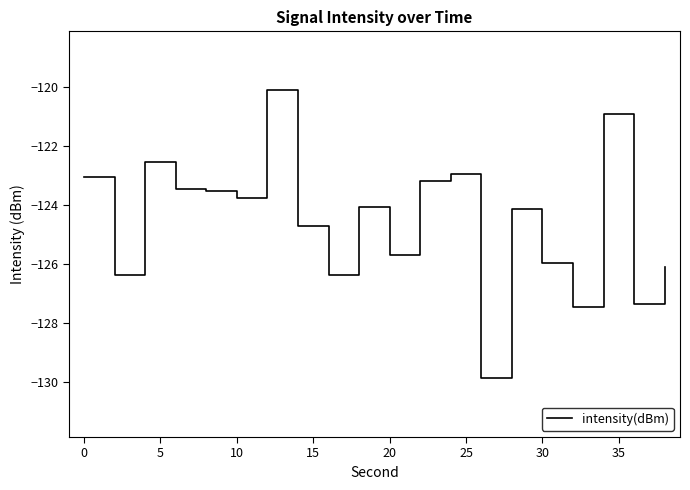

What is the minimum value shown in the chart?

-129.9